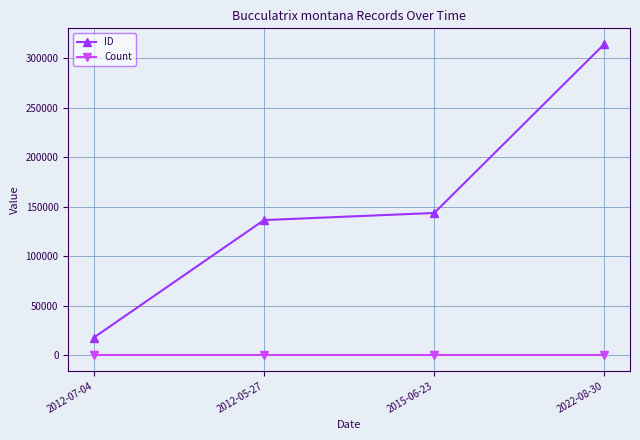

Reading right to left, extract all data points from this chart.

ID: 314261	143638	136476	17921
Count: 1	1	1	1